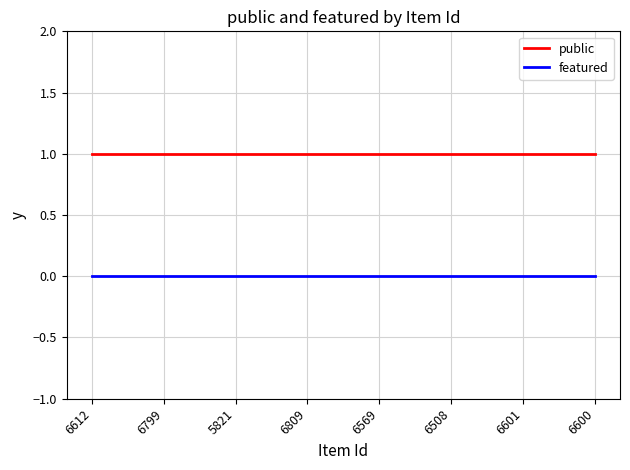

Which series has the largest total across all categories?

public